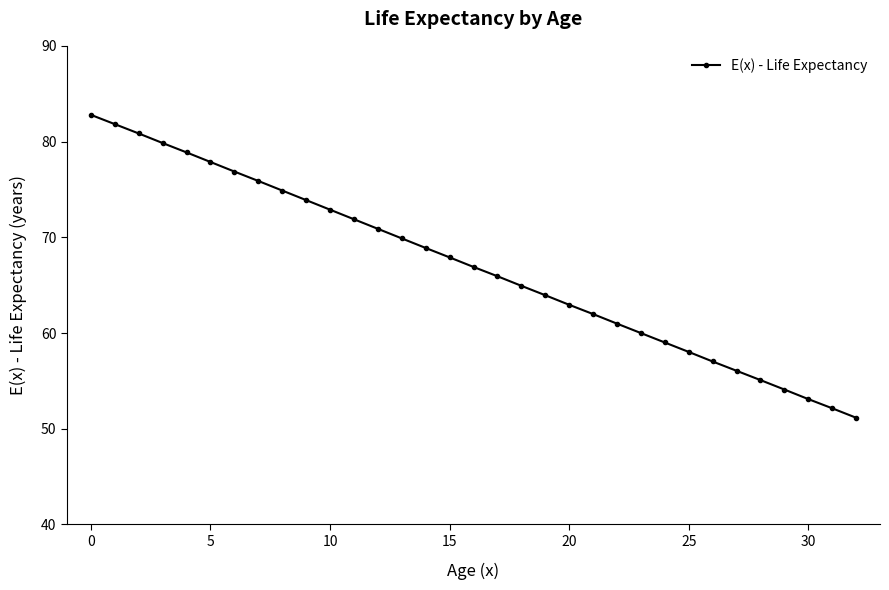

Does the chart have visible grid lines?

No